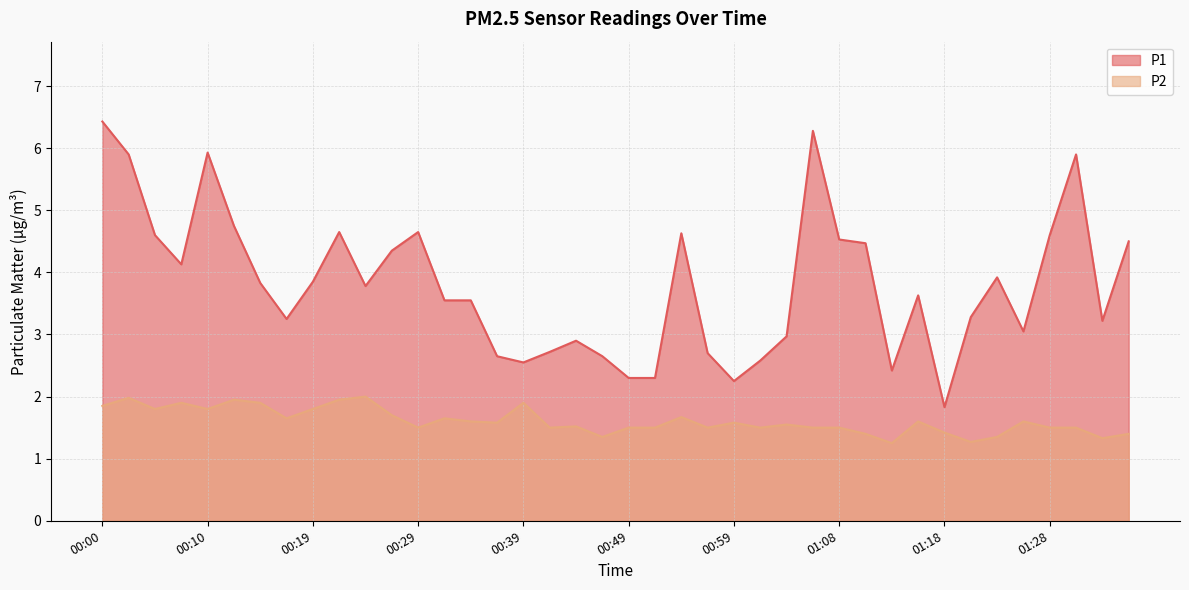

True or false: P1 and P2 intersect in this chart.

False